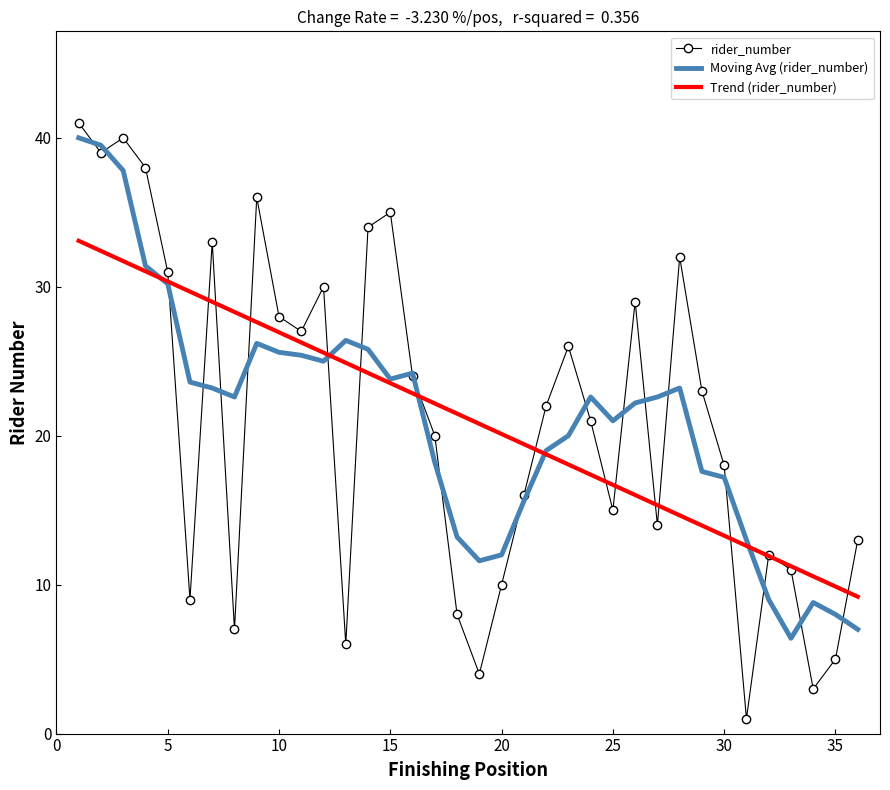

Reading right to left, transcribe all the data shown in this chart.

rider_number: 13.0	5.0	3.0	11.0	12.0	1.0	18.0	23.0	32.0	14.0	29.0	15.0	21.0	26.0	22.0	16.0	10.0	4.0	8.0	20.0	24.0	35.0	34.0	6.0	30.0	27.0	28.0	36.0	7.0	33.0	9.0	31.0	38.0	40.0	39.0	41.0
Moving Avg (rider_number): 7.0	8.0	8.8	6.4	9.0	13.0	17.2	17.6	23.2	22.6	22.2	21.0	22.6	20.0	19.0	15.6	12.0	11.6	13.2	18.2	24.2	23.8	25.8	26.4	25.0	25.4	25.6	26.2	22.6	23.2	23.6	30.2	31.4	37.8	39.5	40.0
Trend (rider_number): 9.2	9.9	10.6	11.2	11.9	12.6	13.3	14.0	14.7	15.3	16.0	16.7	17.4	18.1	18.7	19.4	20.1	20.8	21.5	22.2	22.8	23.5	24.2	24.9	25.6	26.3	26.9	27.6	28.3	29.0	29.7	30.4	31.0	31.7	32.4	33.1